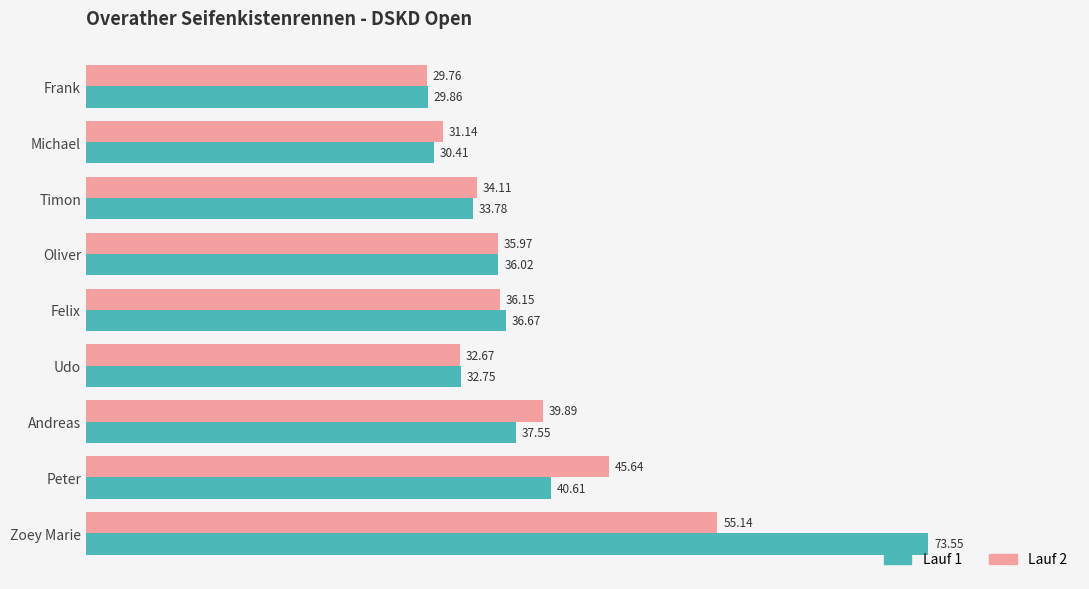

At which label is Lauf 1 closest to 51?

Peter